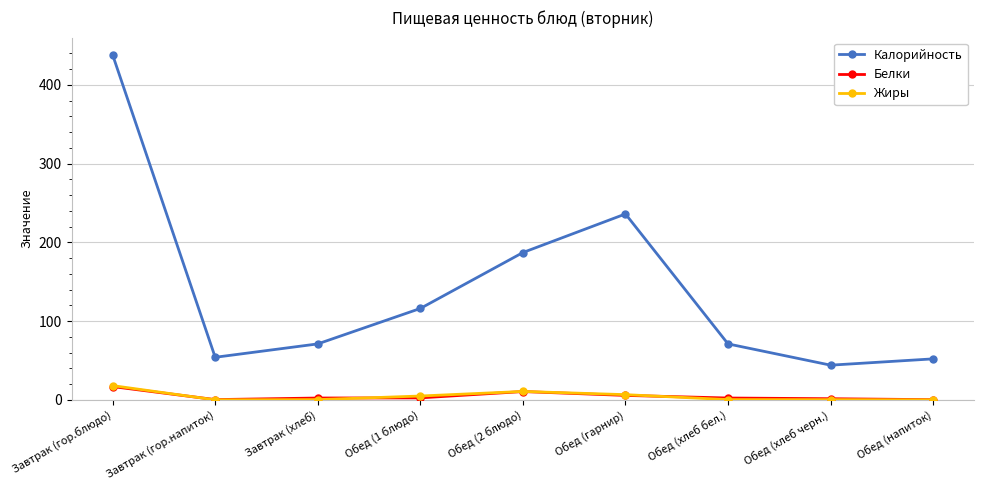

True or false: Белки and Калорийность intersect in this chart.

False